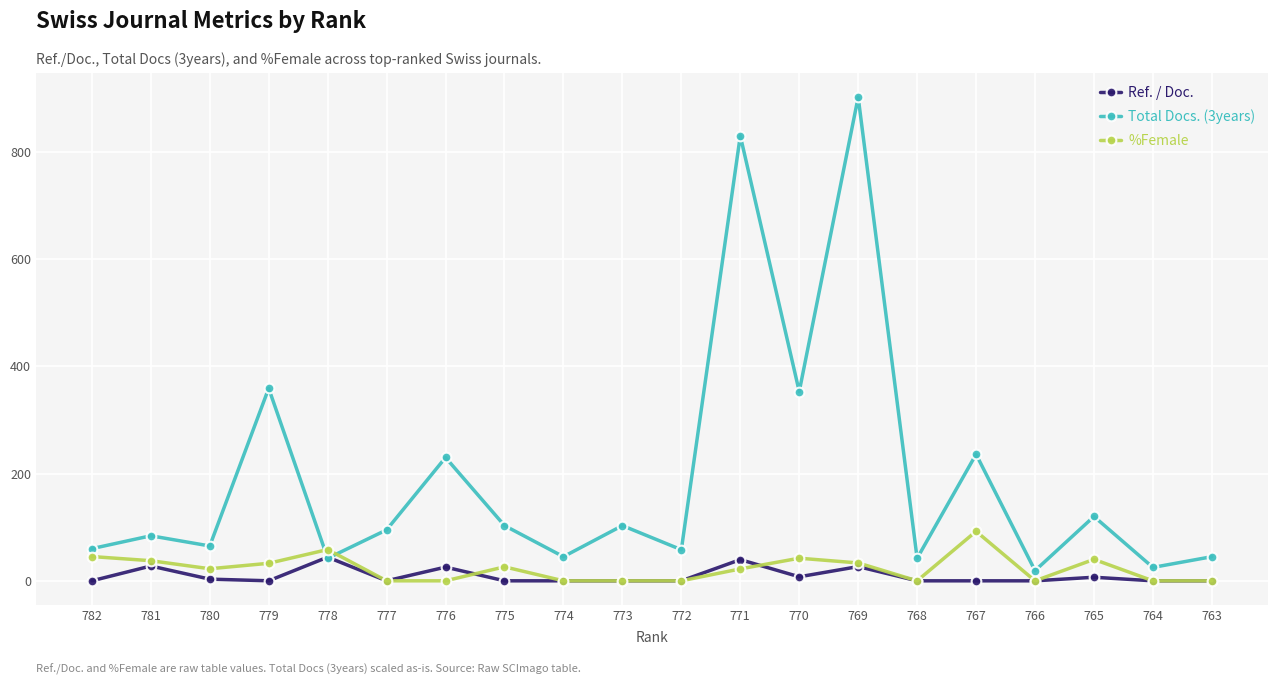

How many lines are shown in the chart?

3